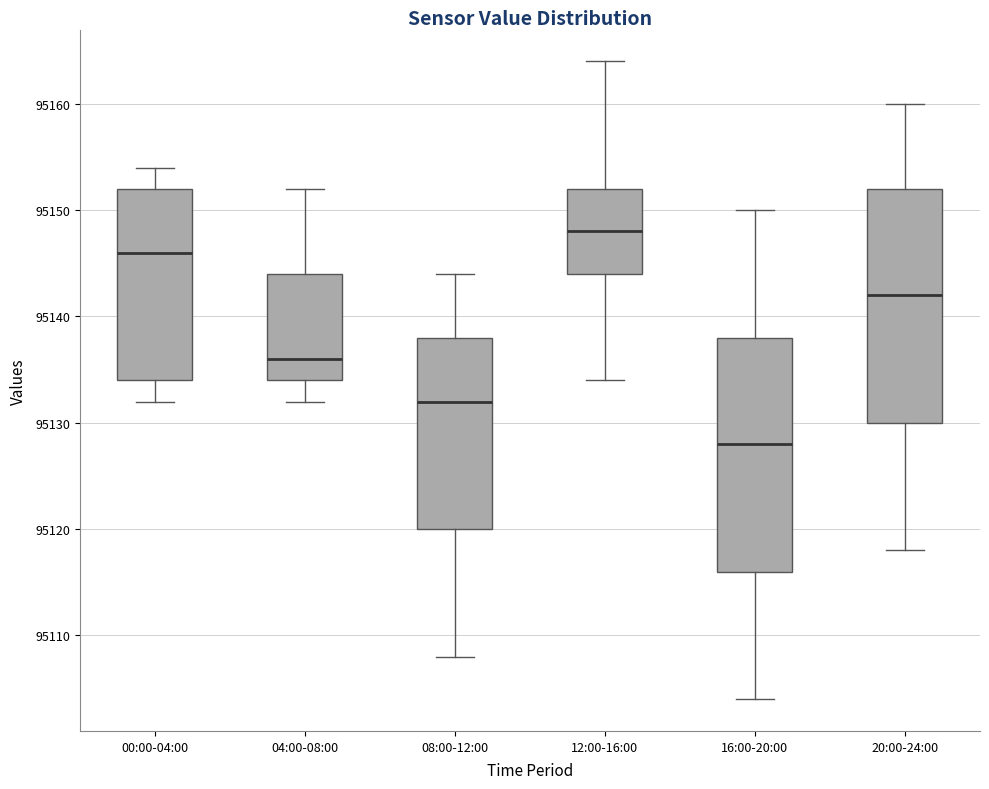

Reading left to right, transcribe this box plot: for each box, give where its median line is, the range the box spans, and where its two whiskers end, as read against the y-axis. The values are not printed on the chart, so give them approximately, as read against the axis.

00:00-04:00: median 95146, box 95134 to 95152, whiskers 95132 to 95154
04:00-08:00: median 95136, box 95134 to 95144, whiskers 95132 to 95152
08:00-12:00: median 95132, box 95120 to 95138, whiskers 95108 to 95144
12:00-16:00: median 95148, box 95144 to 95152, whiskers 95134 to 95164
16:00-20:00: median 95128, box 95116 to 95138, whiskers 95104 to 95150
20:00-24:00: median 95142, box 95130 to 95152, whiskers 95118 to 95160